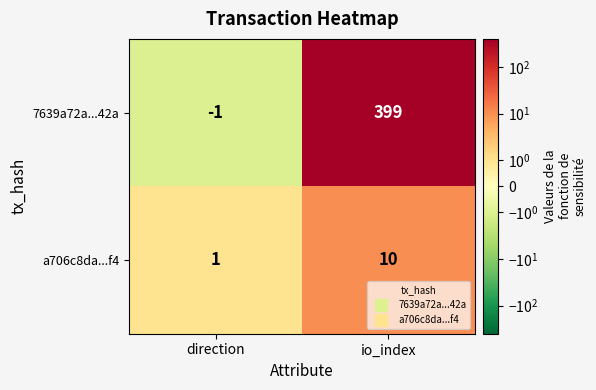

Is the value of 7639a72a...42a at io_index greater than the value of a706c8da...f4 at direction?

Yes